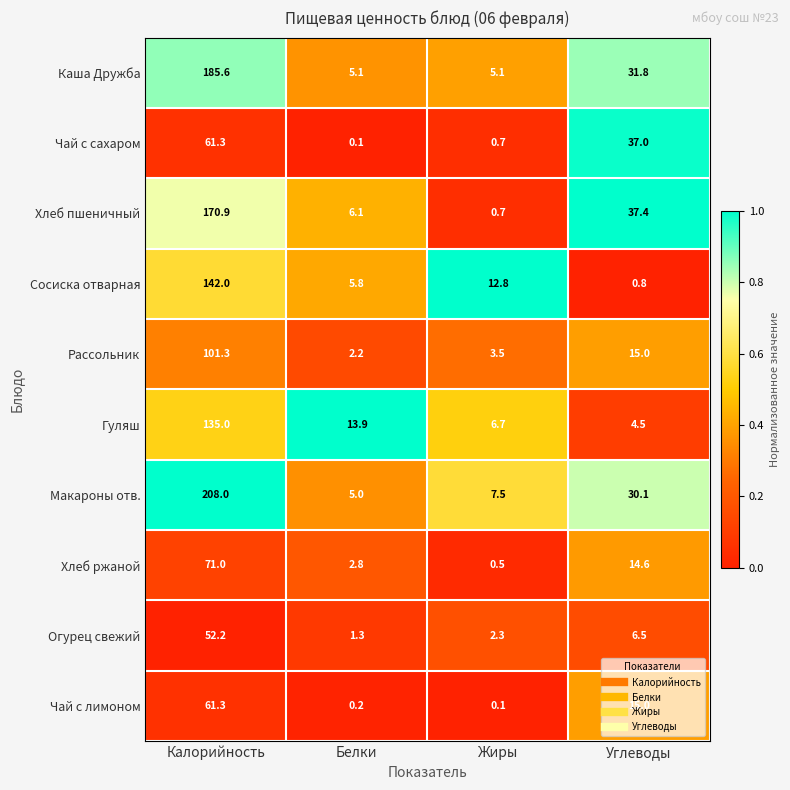

Which series has the largest total across all categories?

Макароны отв.